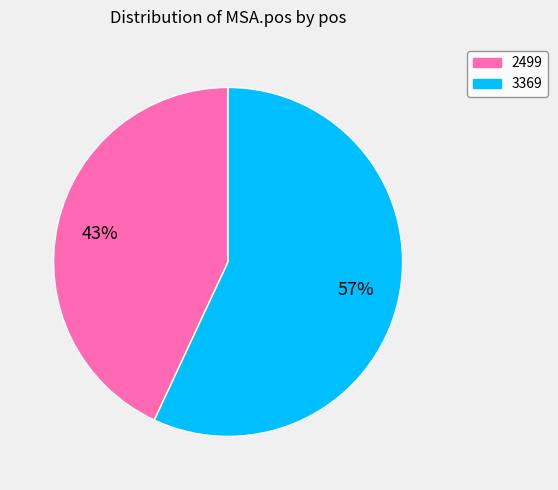

What is the majority slice?

3369